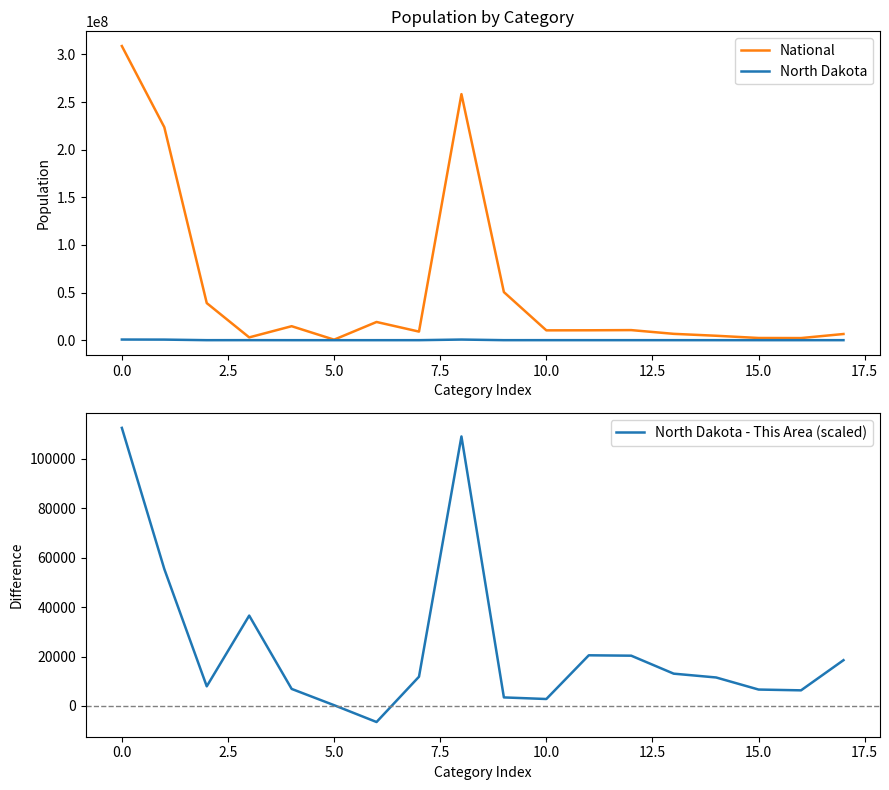

Which series has the largest range (max minus min)?

National